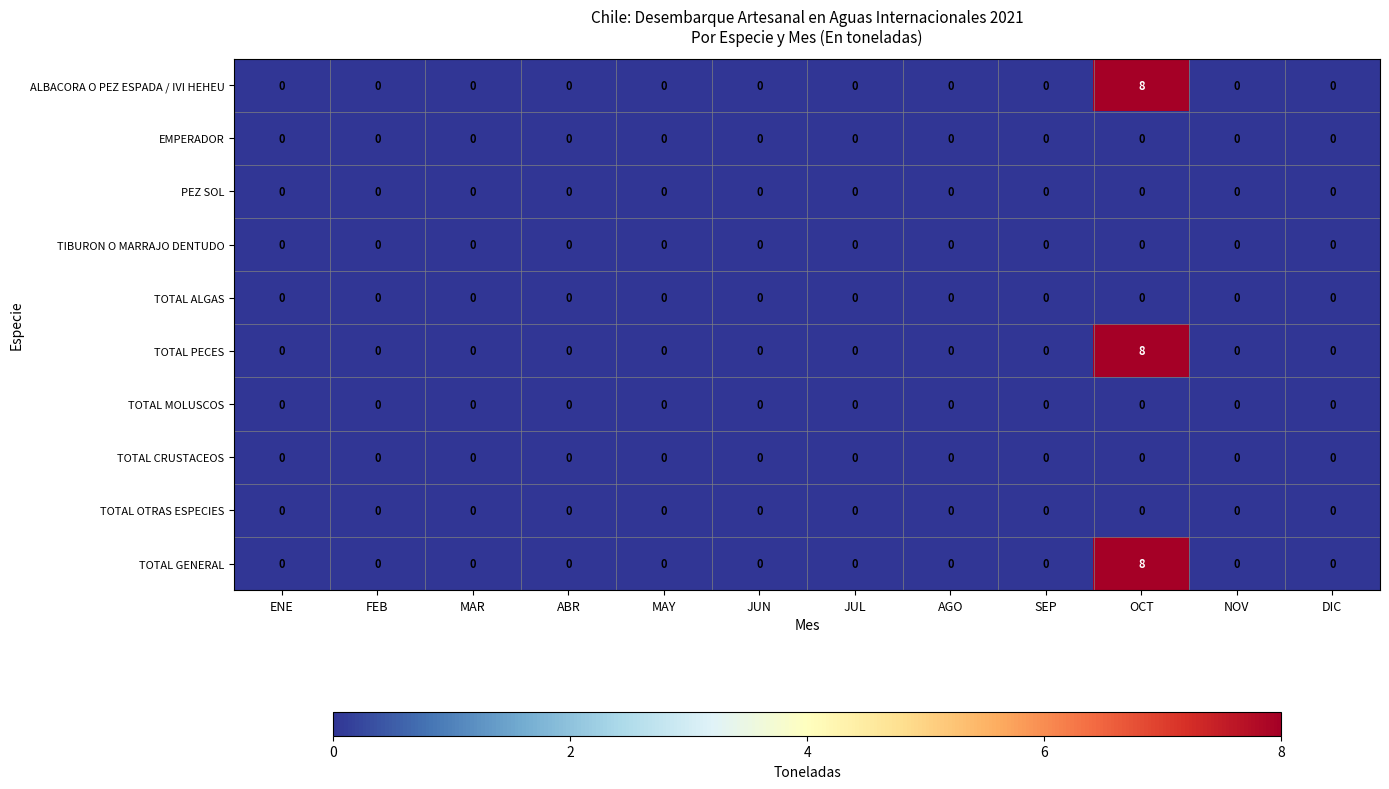

Count the number of data series in this chart.

10